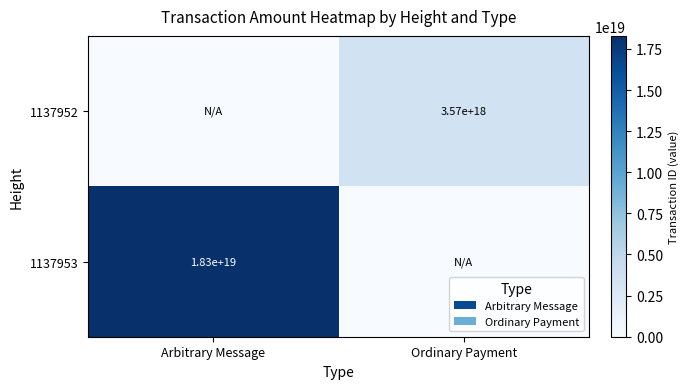

What is the difference between the highest and lowest values at Arbitrary Message?

18291300840320161792